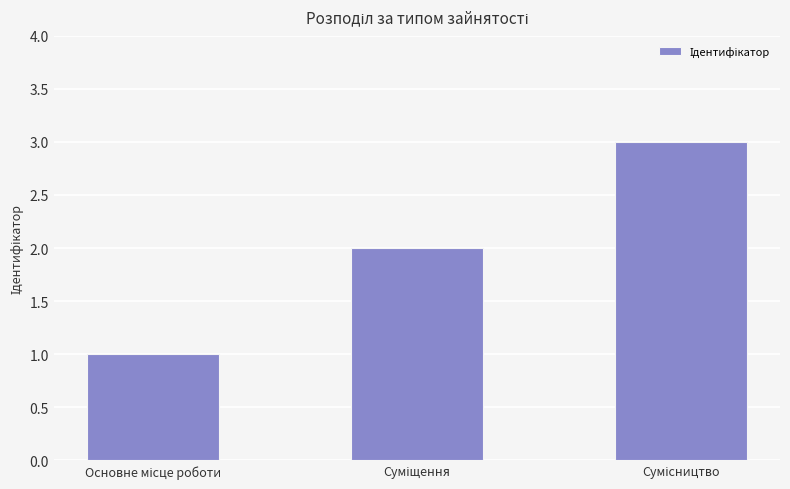

Reading left to right, list all the values displayed in this chart.

1	2	3